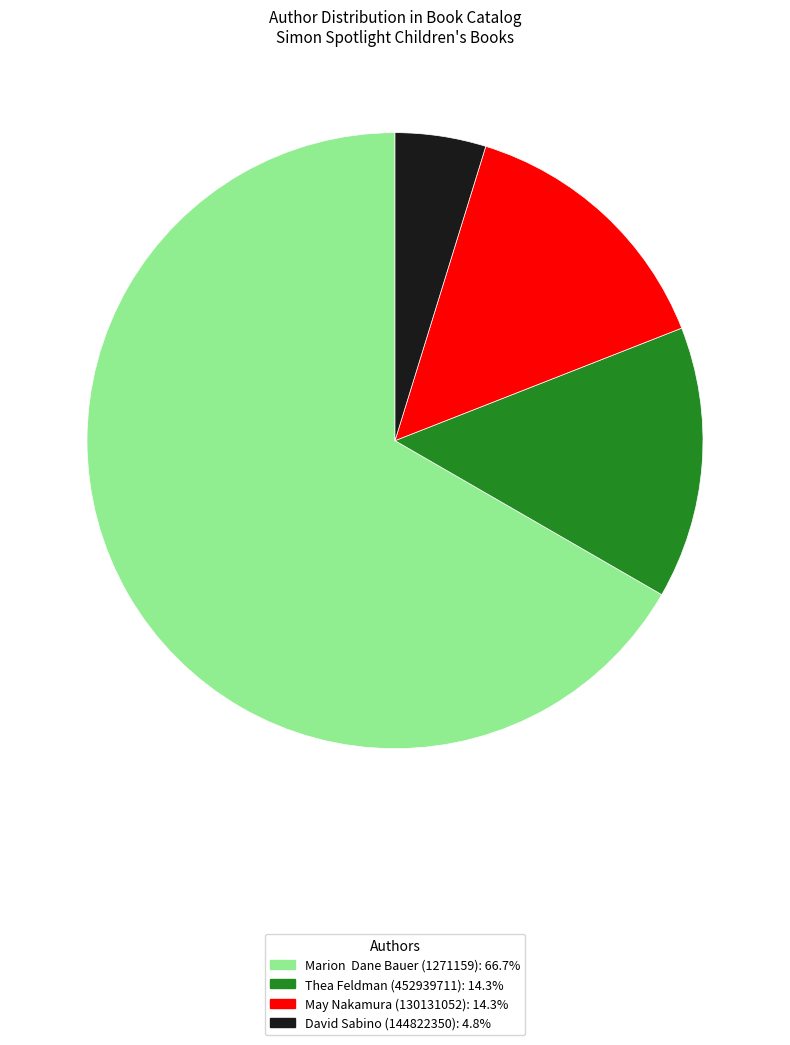

Does any single category account for the majority?

Yes